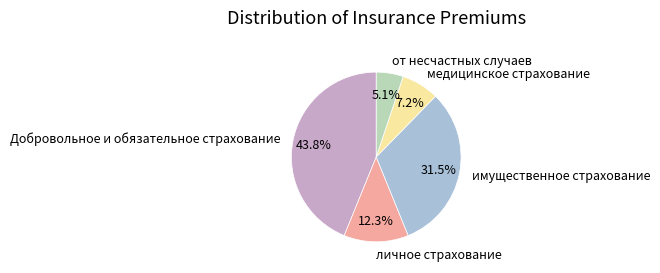

Does any single category account for the majority?

No